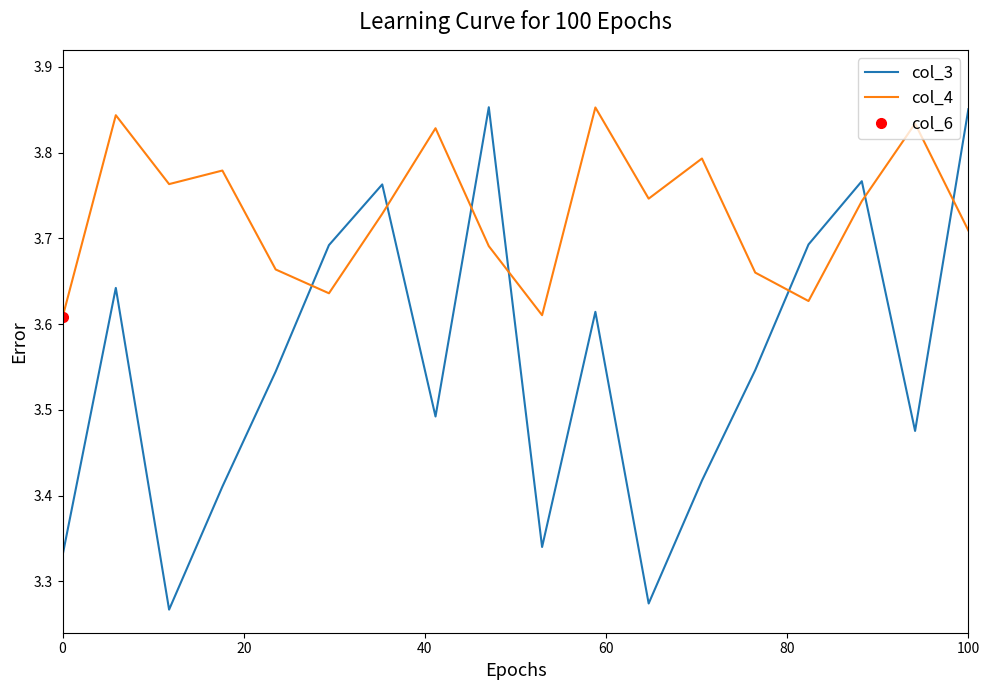

Which series ends up on top after the final intersection of col_4 and col_3?

col_3